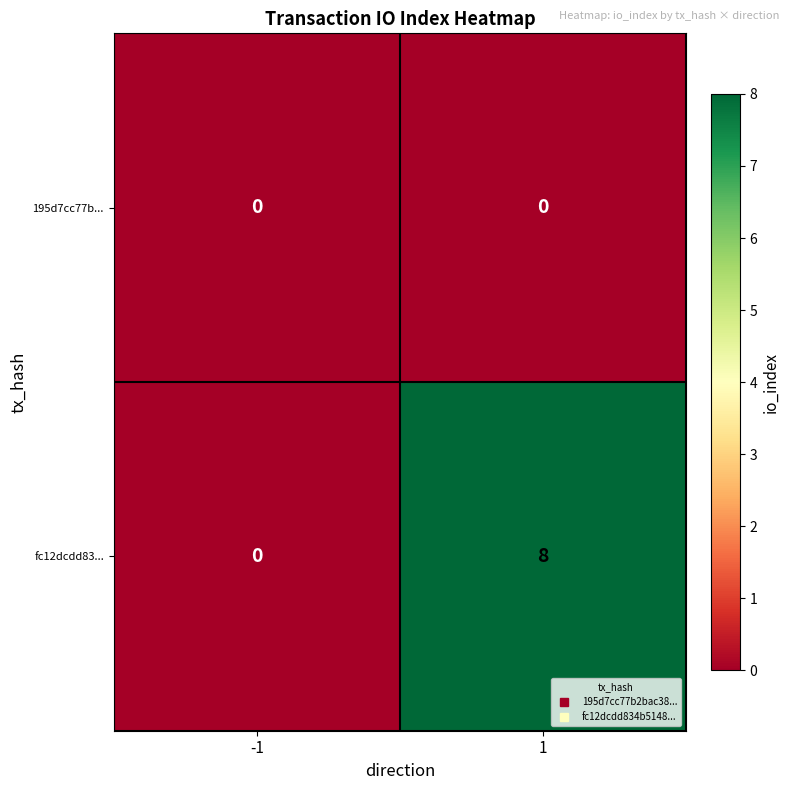

The value of fc12dcdd83... at -1 is -5. True or false?

False